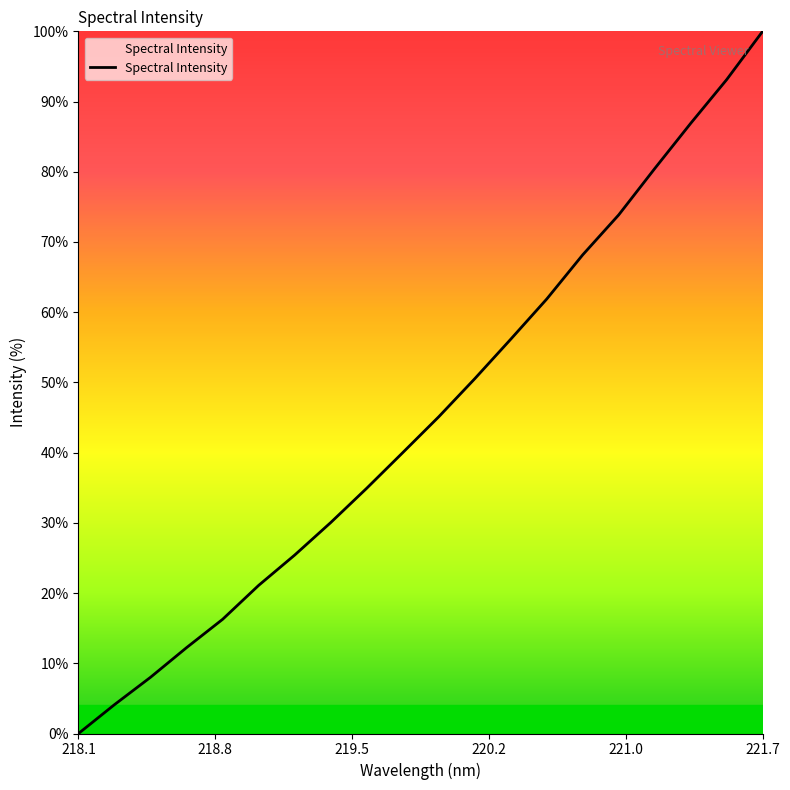

How many categories are shown in the chart?

20